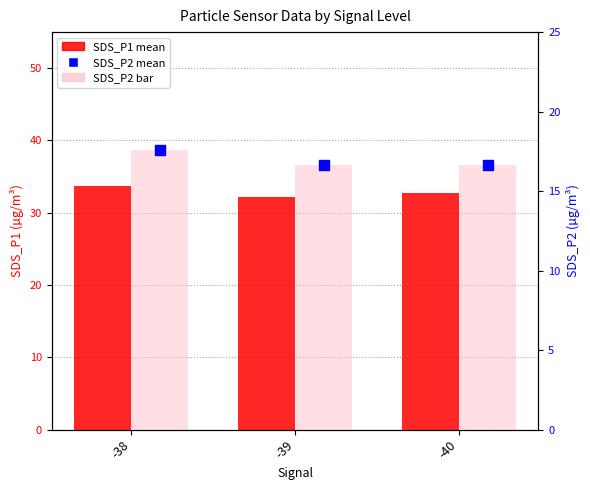

What is the total value across all series at -39?

65.5